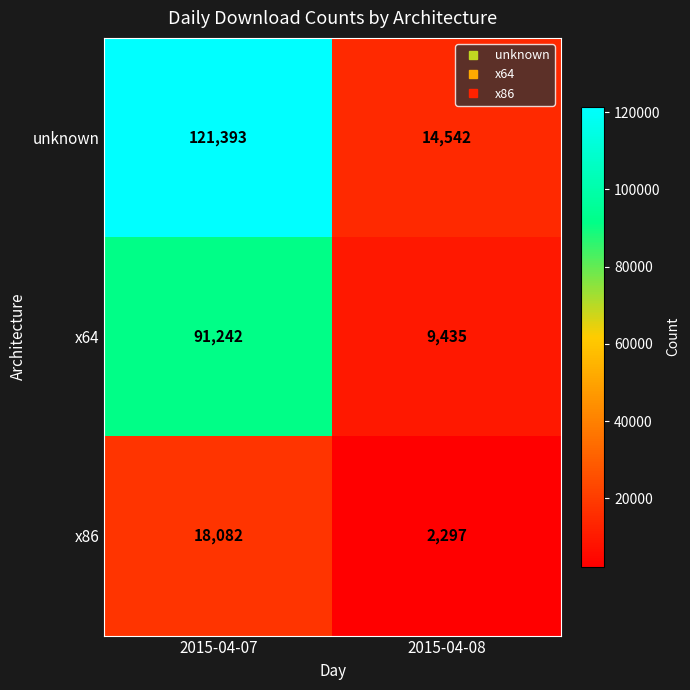

Reading right to left, transcribe all the data shown in this chart.

unknown: 2015-04-08=14542	2015-04-07=121393
x64: 2015-04-08=9435	2015-04-07=91242
x86: 2015-04-08=2297	2015-04-07=18082